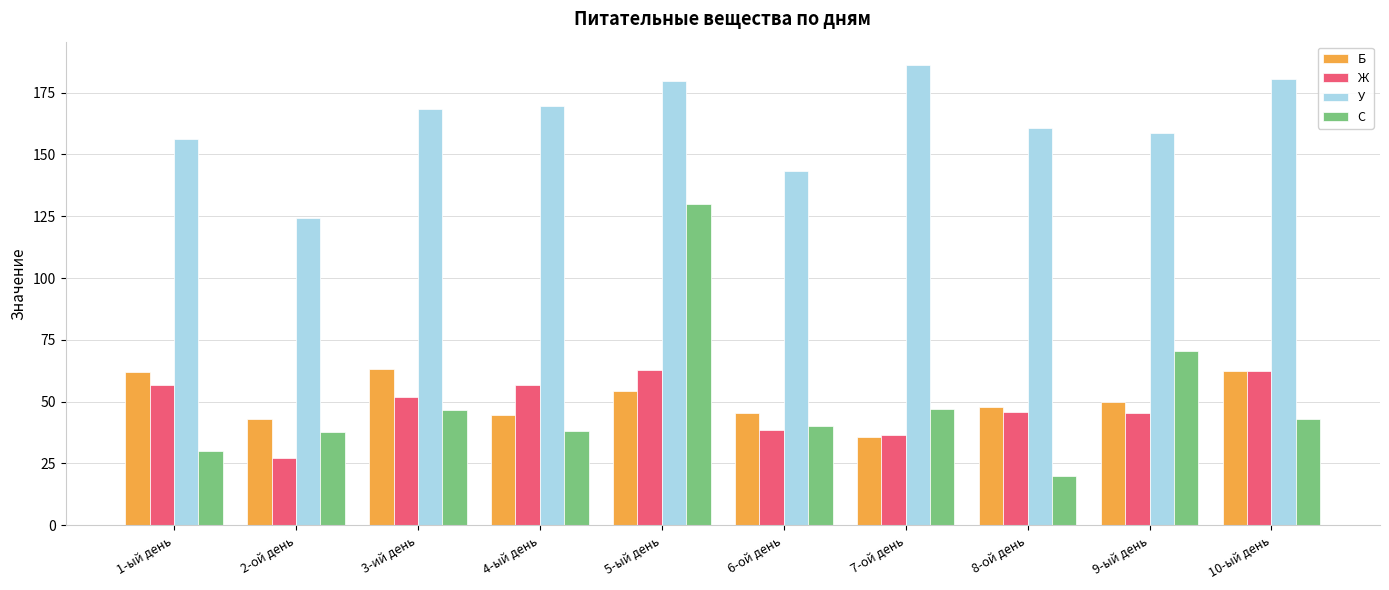

What is the minimum value for С?

20.0